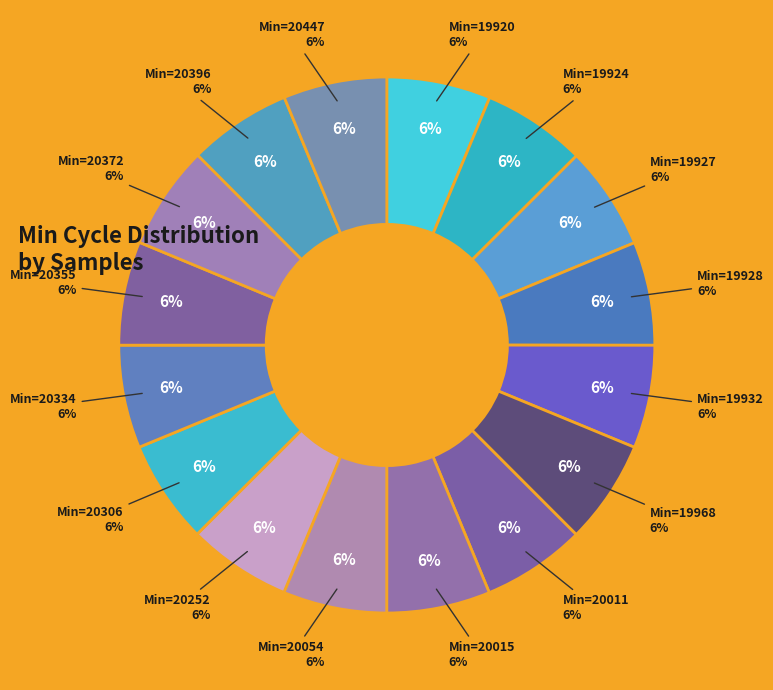

Does 19968 account for over 50% of the chart?

No